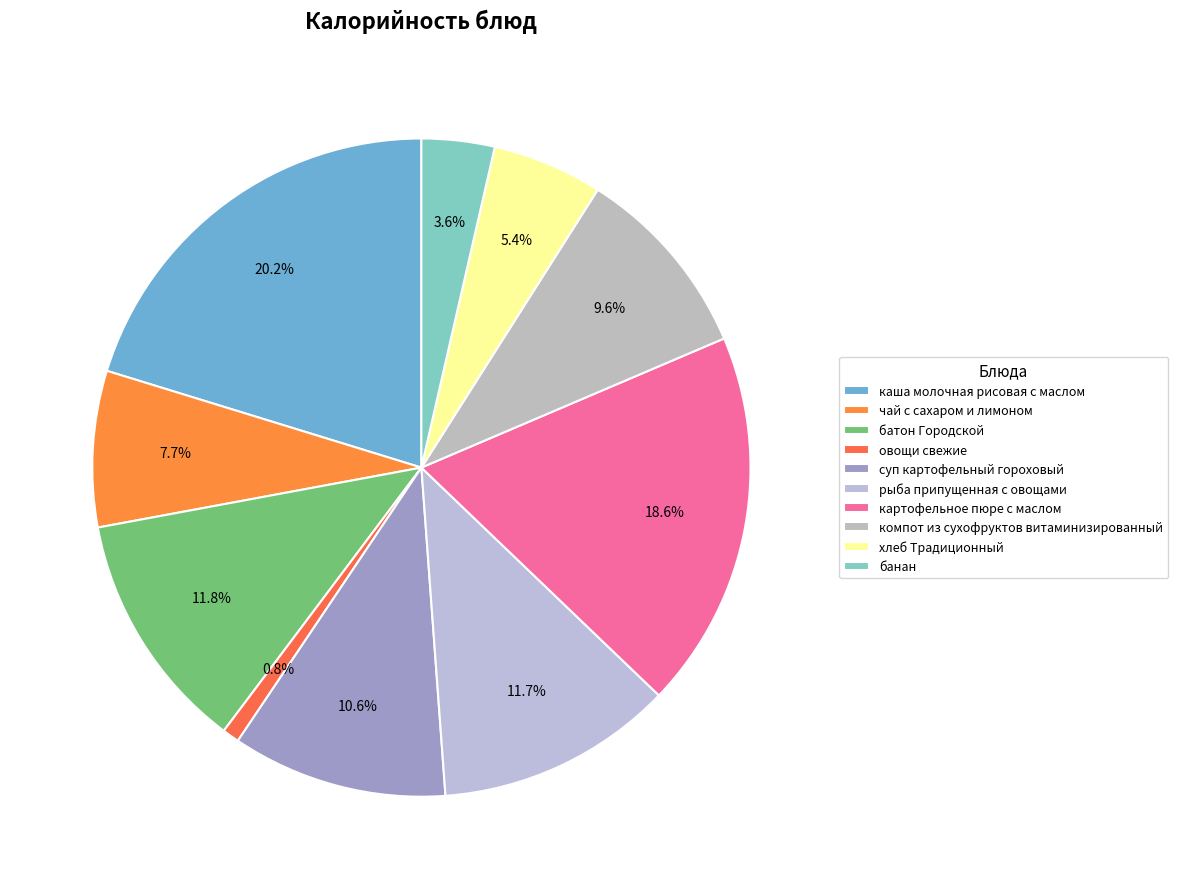

How many segments does this pie chart have?

10